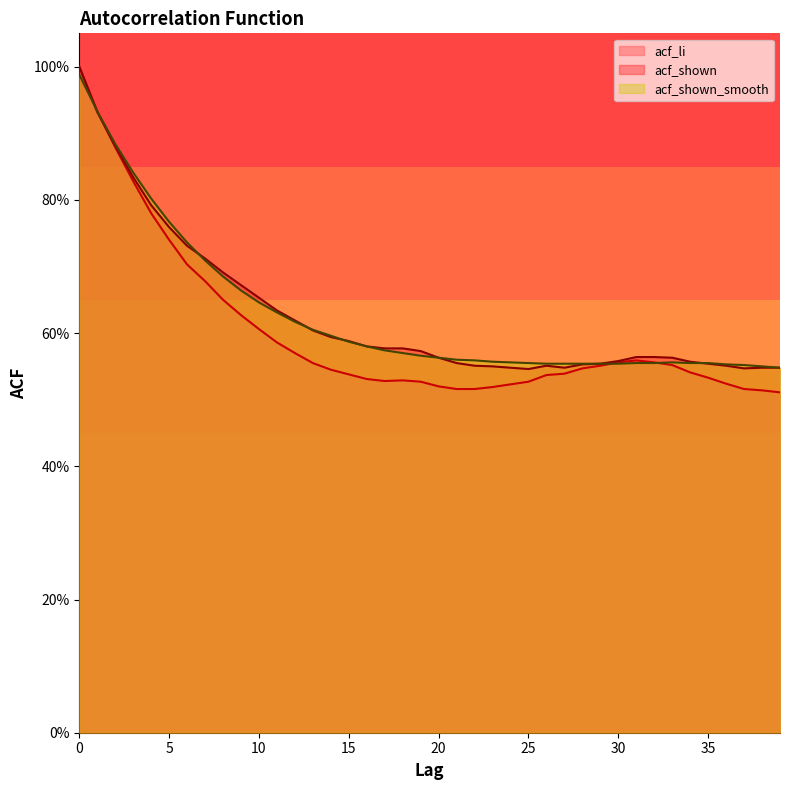

Between 12 and 29, which series saw the biggest shift?

acf_shown